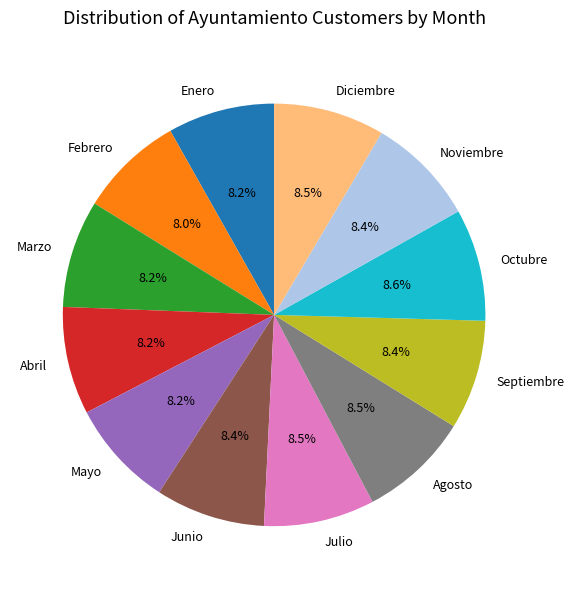

How much of the chart is everything except Septiembre?

91.6%